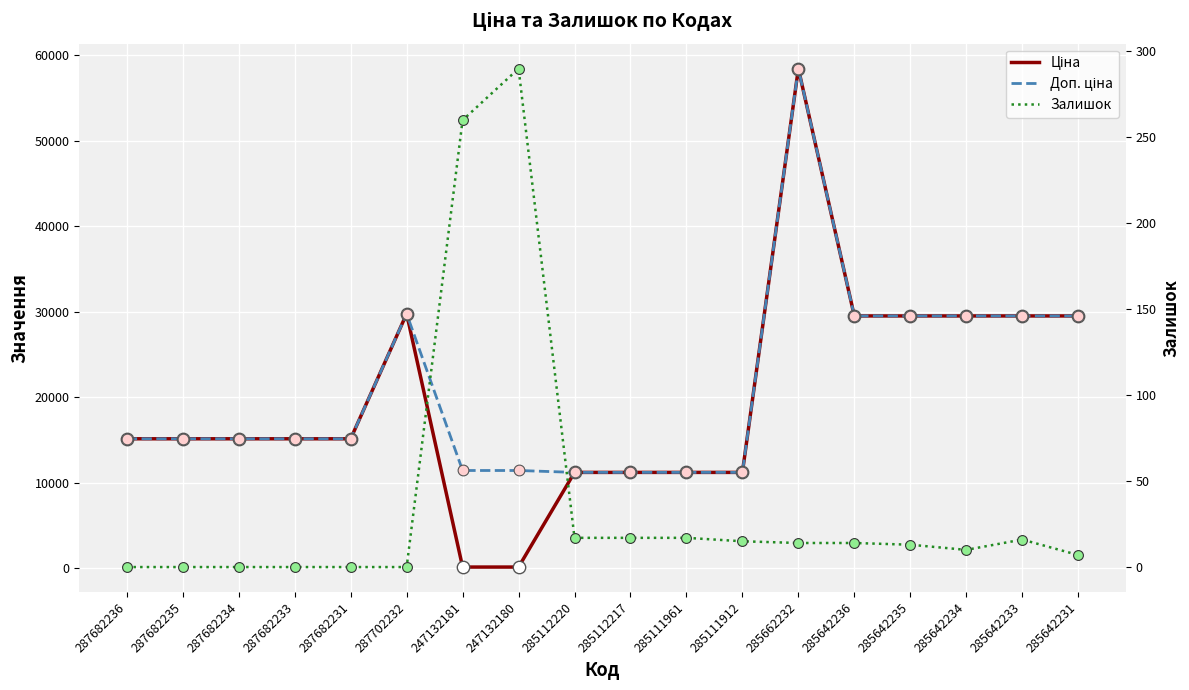

Which series has the largest total across all categories?

Доп. ціна